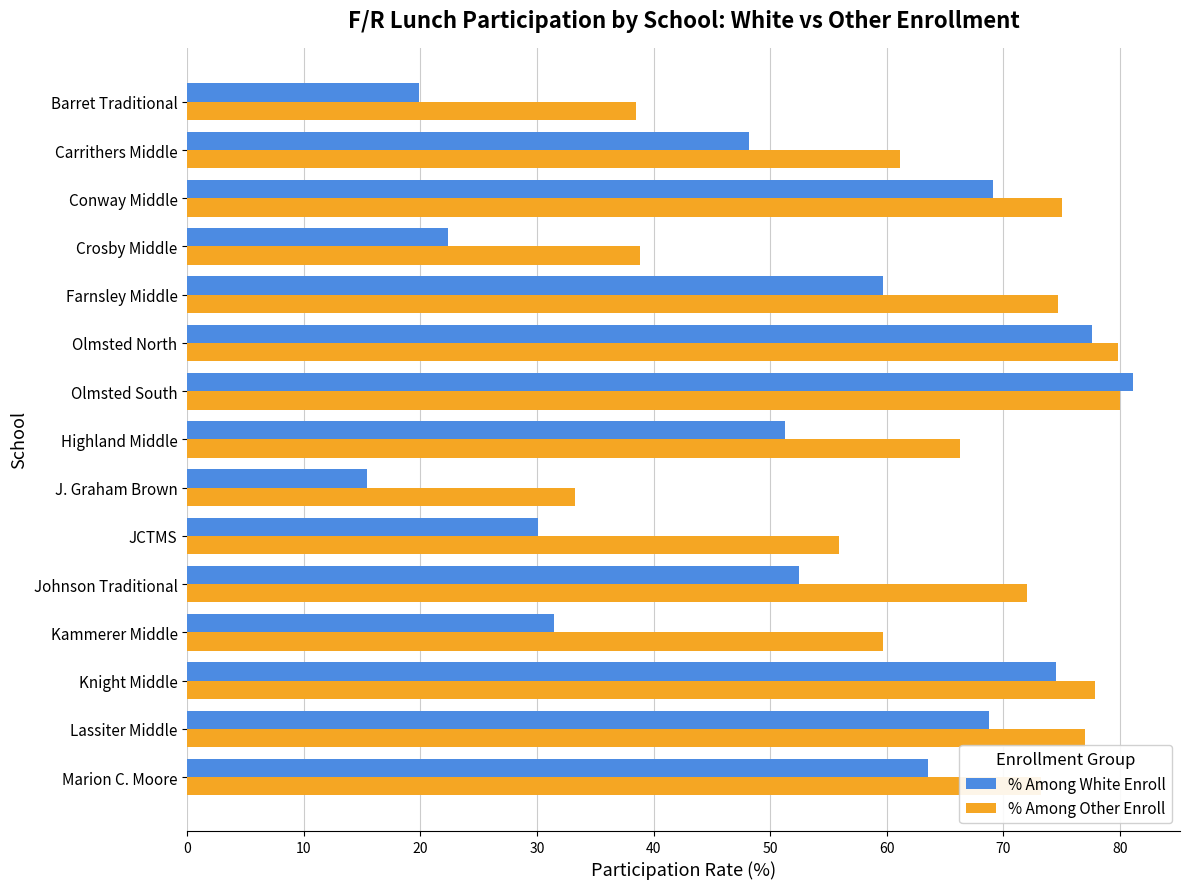

List the series in order of their overall mean, highest first.

% Among Other Enroll, % Among White Enroll